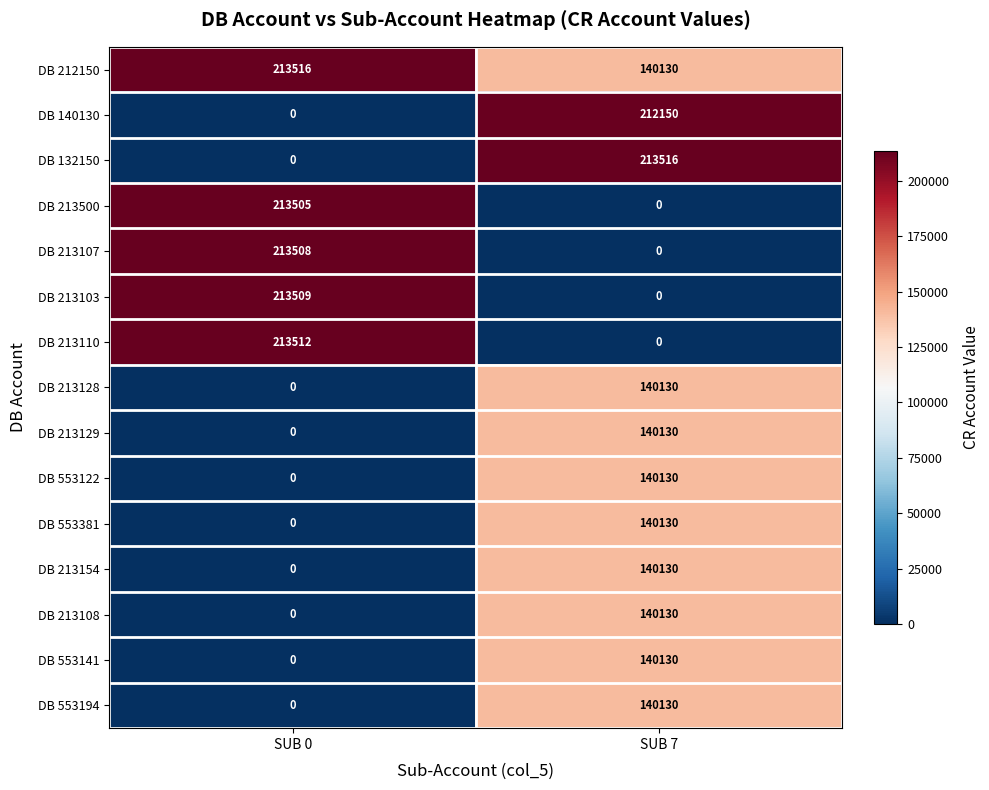

The value of DB 213103 at SUB 0 is 213509. True or false?

True